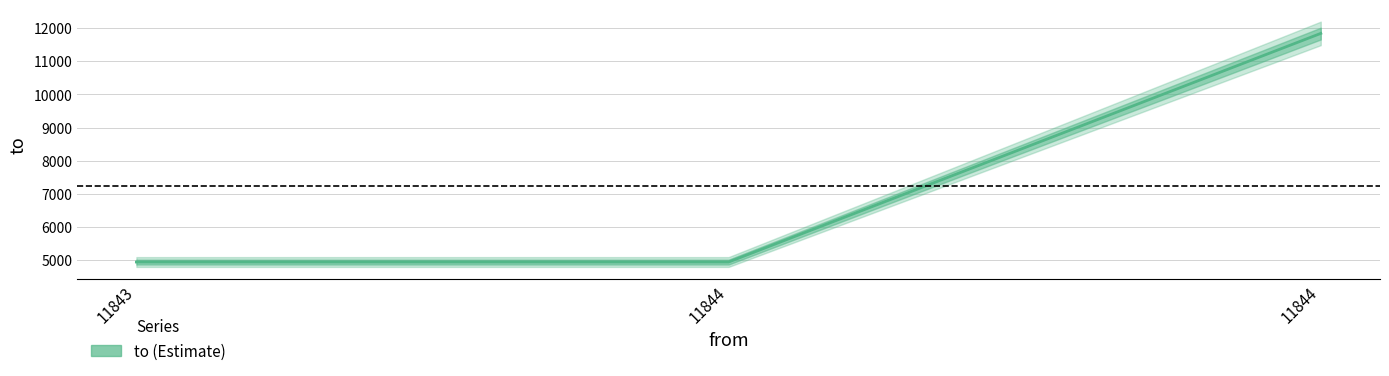

What is the value of the 3rd point from the left?

4942